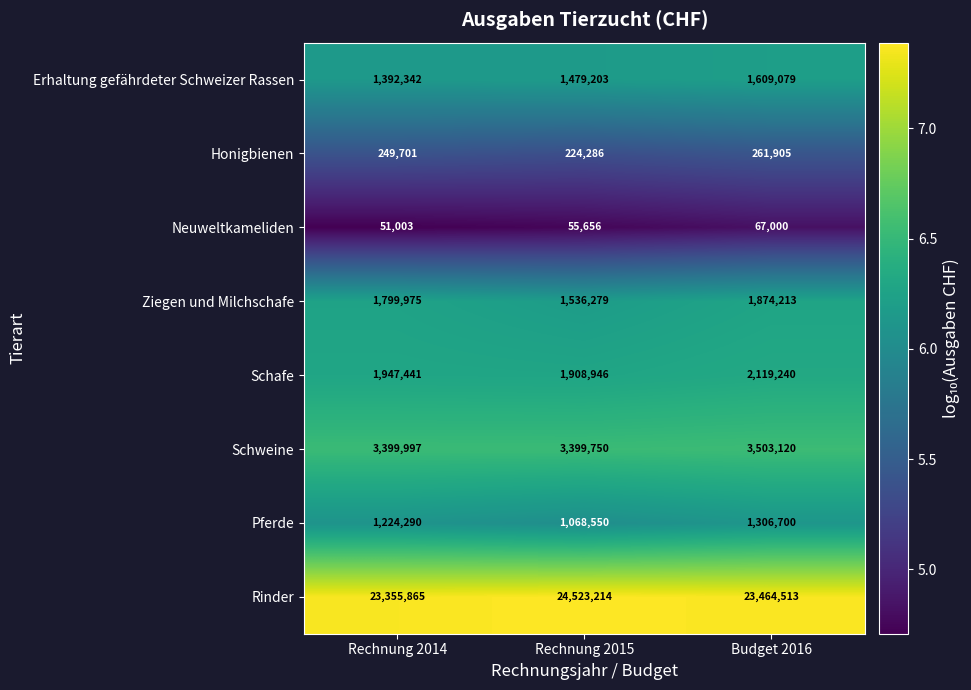

What is the spread (max minus min) of values at Rechnung 2015?

24467558